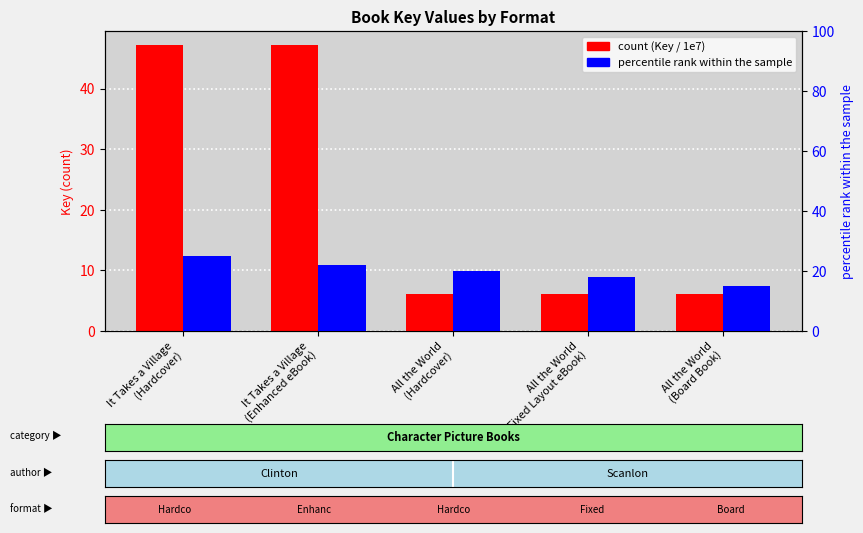

The count series shows 9.4 at All the World
(Board Book). True or false?

False